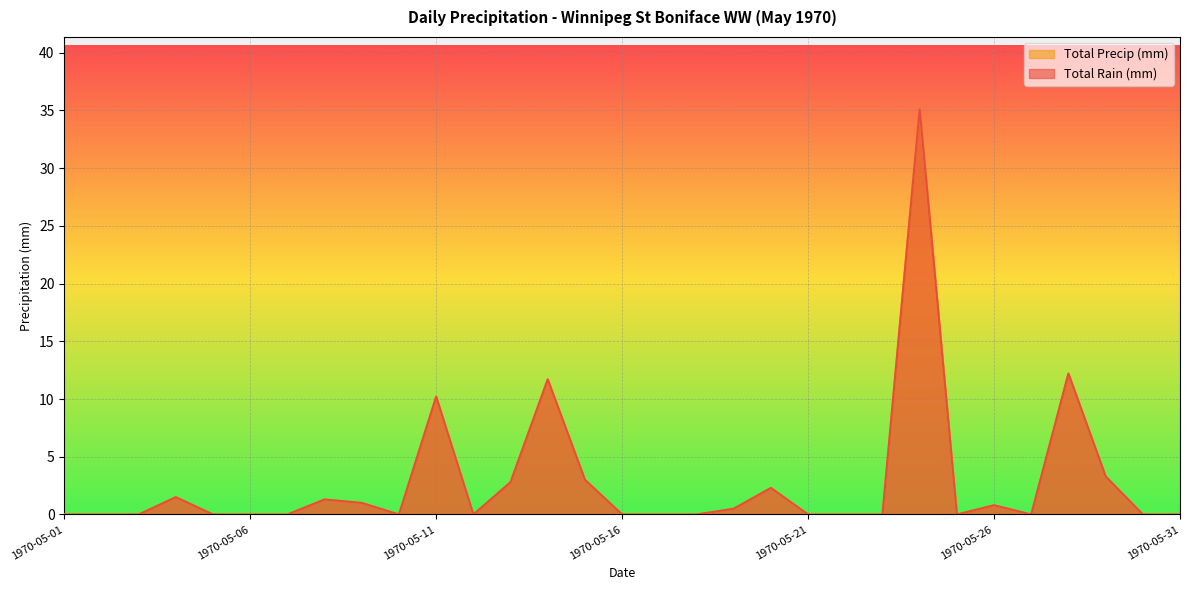

Read the Total Rain (mm) value at 1970-05-26.

0.8